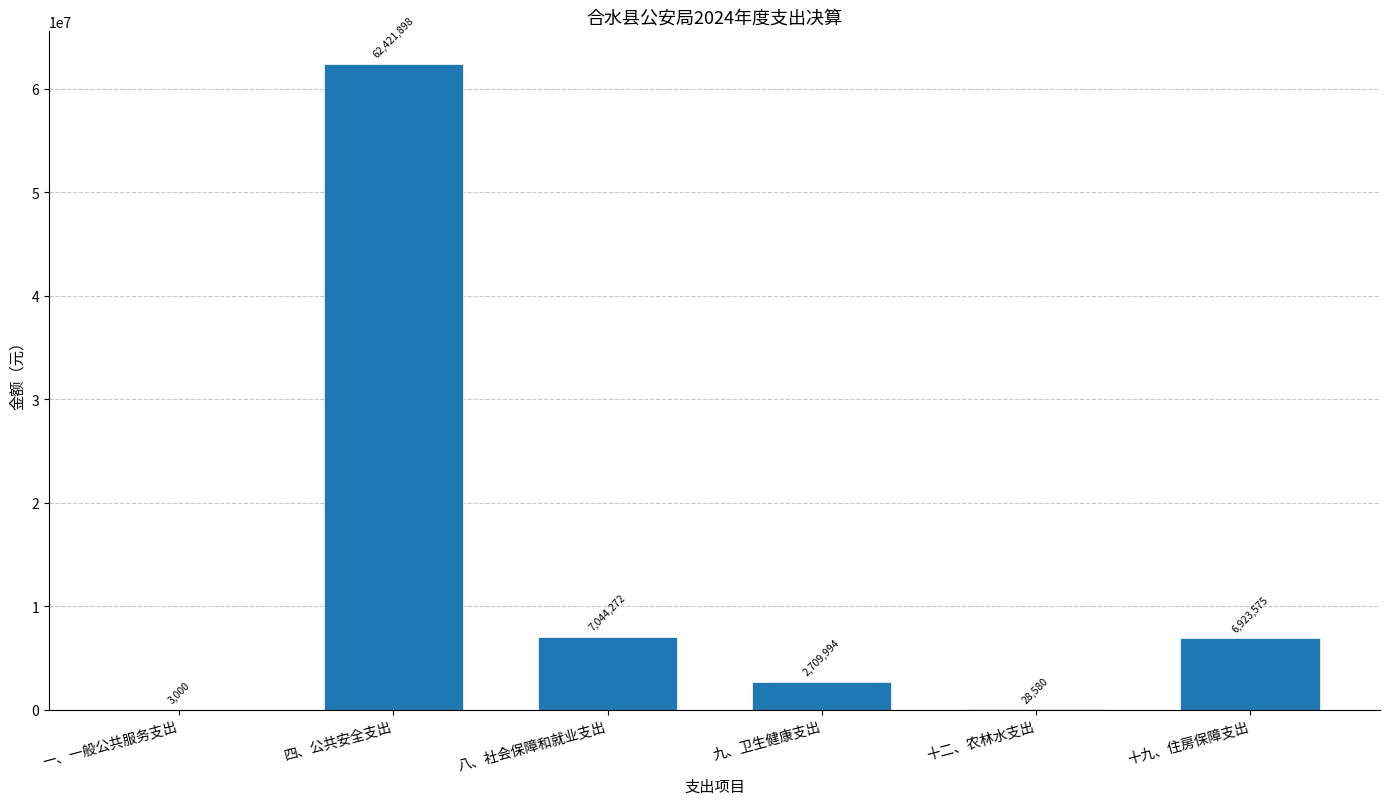

Are the bars horizontal?

No